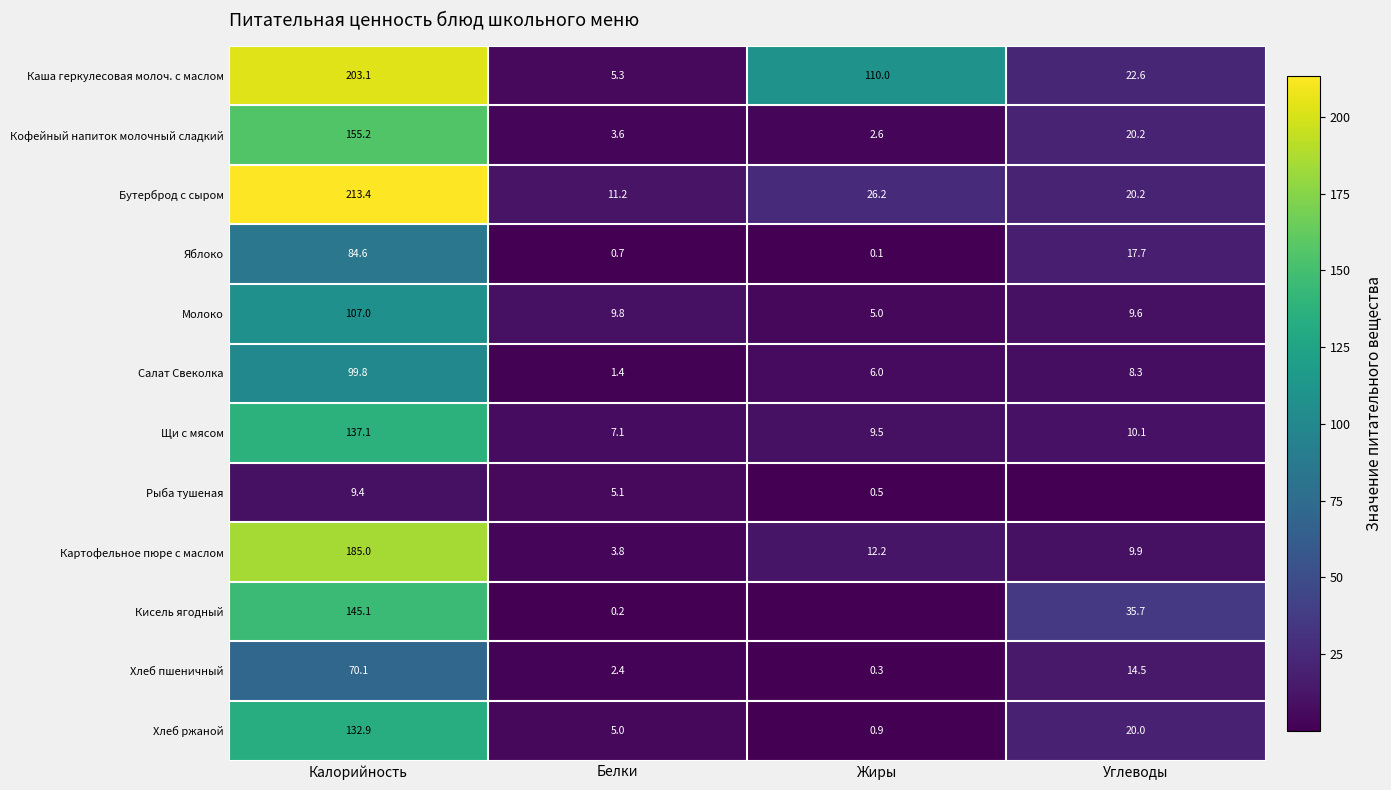

Is it true that Картофельное пюре с маслом equals 17.7 at Углеводы?

False